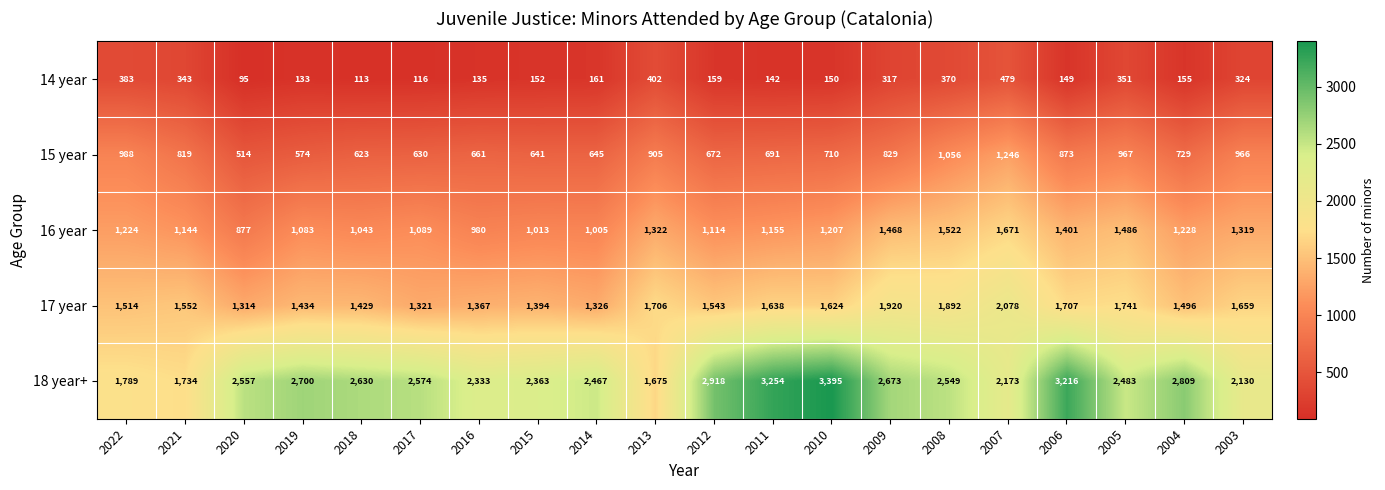

Which series has the widest spread of values?

18 year+